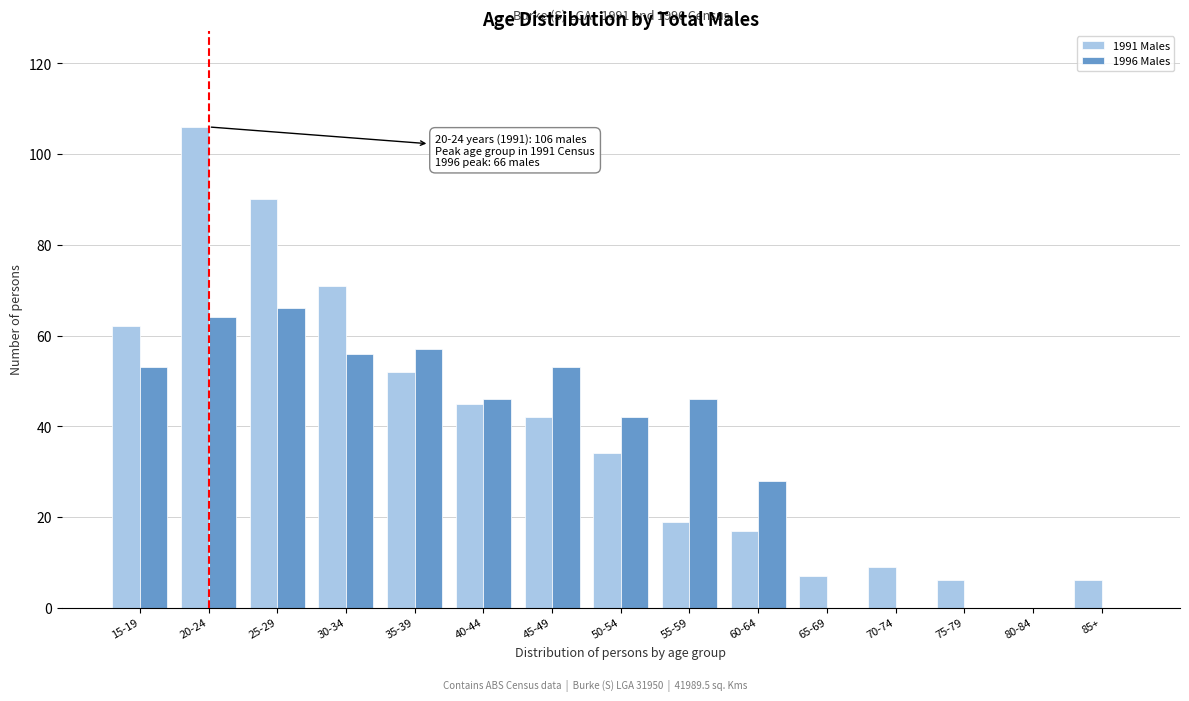

Reading right to left, list all the values displayed in this chart.

1991 Males: 85+=6	80-84=0	75-79=6	70-74=9	65-69=7	60-64=17	55-59=19	50-54=34	45-49=42	40-44=45	35-39=52	30-34=71	25-29=90	20-24=106	15-19=62
1996 Males: 85+=0	80-84=0	75-79=0	70-74=0	65-69=0	60-64=28	55-59=46	50-54=42	45-49=53	40-44=46	35-39=57	30-34=56	25-29=66	20-24=64	15-19=53